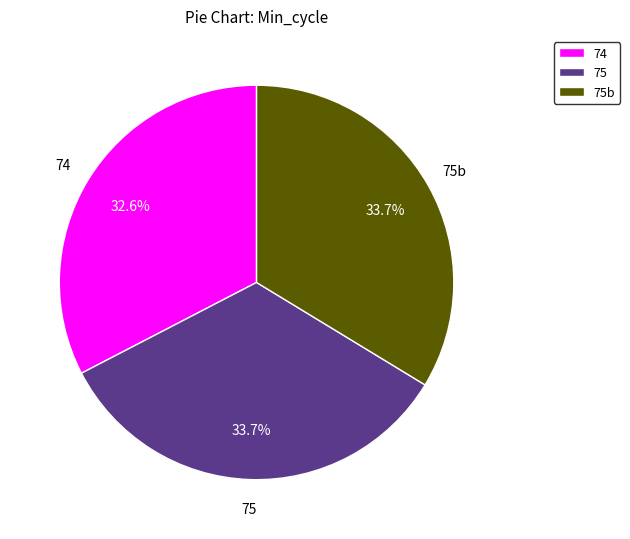

What portion of the pie excludes 74?

67.4%